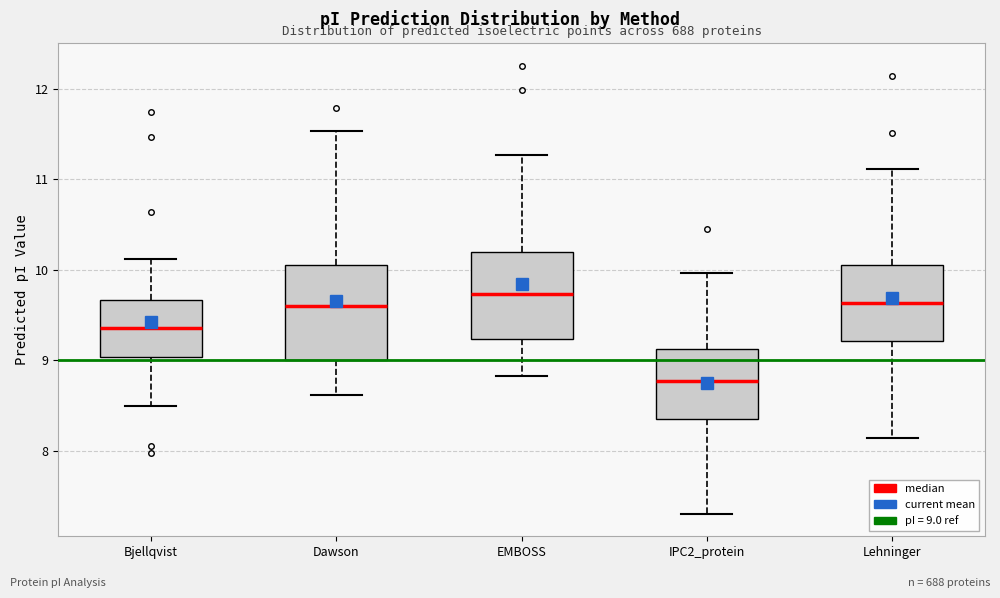

Reading left to right, transcribe this box plot: for each box, give where its median line is, the range the box spans, and where its two whiskers end, as read against the y-axis. The values are not printed on the chart, so give them approximately, as read against the axis.

Bjellqvist: median 9.4, box 9.0 to 9.7, whiskers 8.5 to 10.1
Dawson: median 9.6, box 9.0 to 10.1, whiskers 8.6 to 11.5
EMBOSS: median 9.7, box 9.2 to 10.2, whiskers 8.8 to 11.3
IPC2_protein: median 8.8, box 8.4 to 9.1, whiskers 7.3 to 10.0
Lehninger: median 9.6, box 9.2 to 10.1, whiskers 8.1 to 11.1